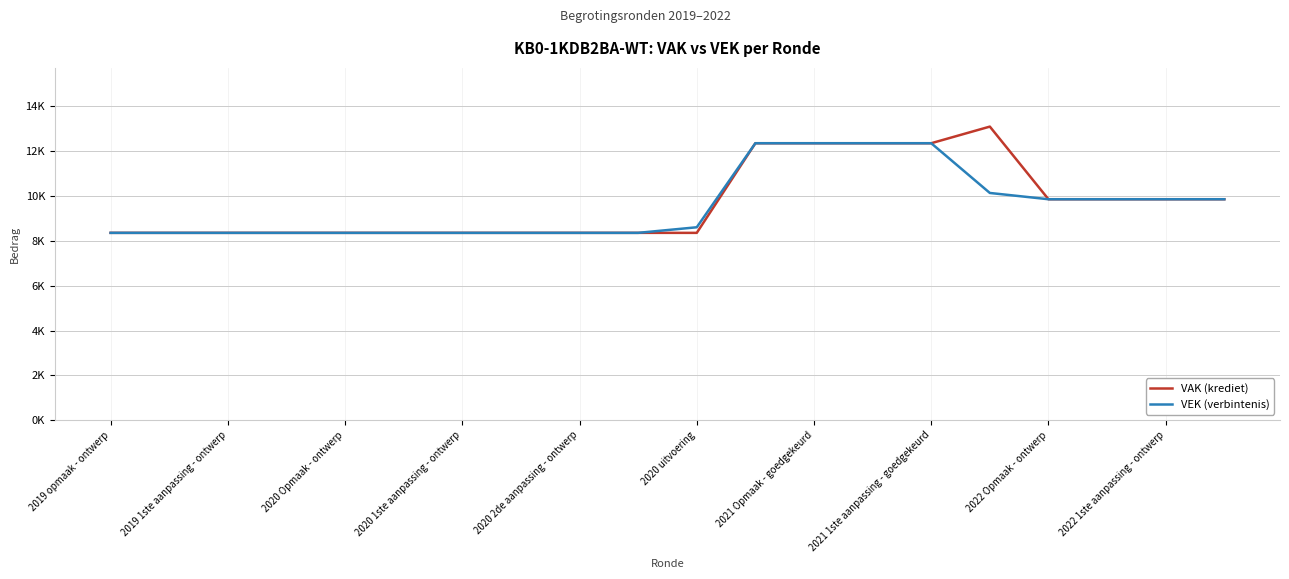

What are all the series names shown in the legend?

VAK (krediet), VEK (verbintenis)